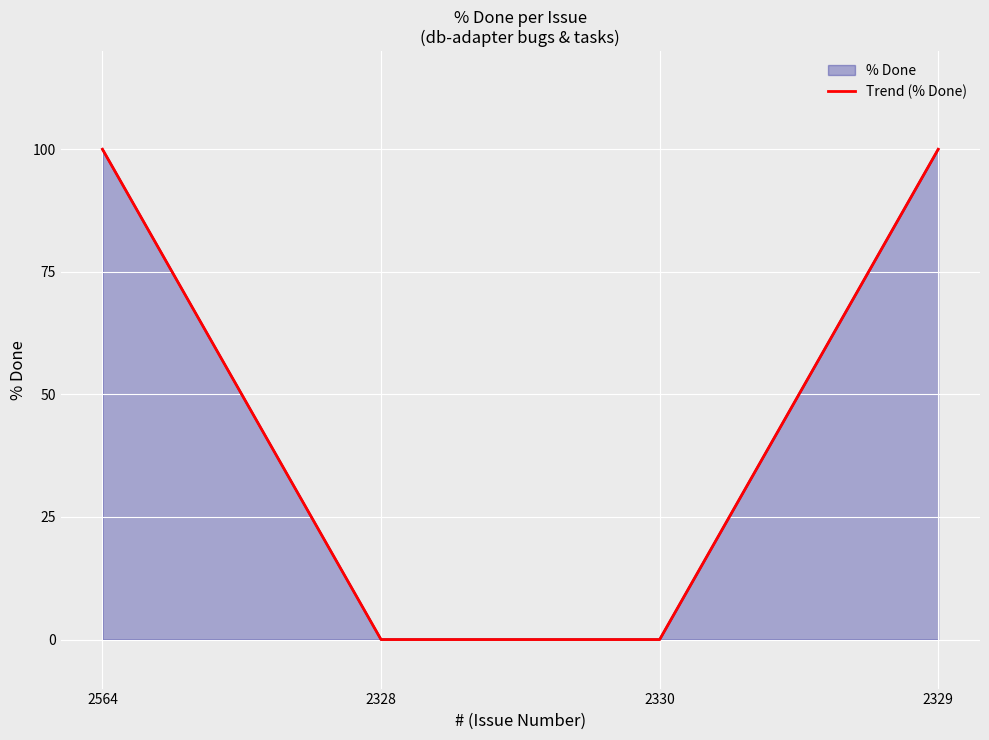

True or false: % Done has more than 0 interior local peaks.

False